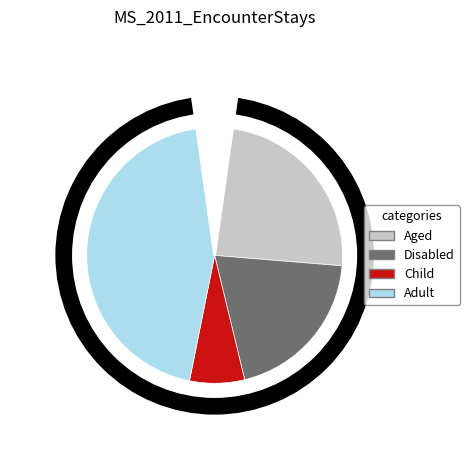

Is Child the majority of the pie?

No